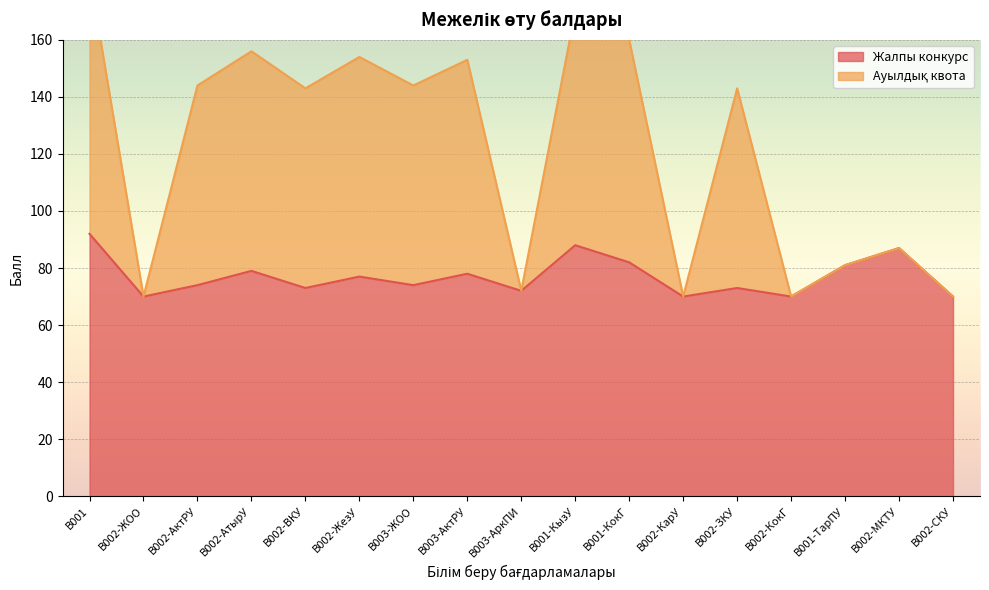

What position from the right is B001-ТарПУ?

3